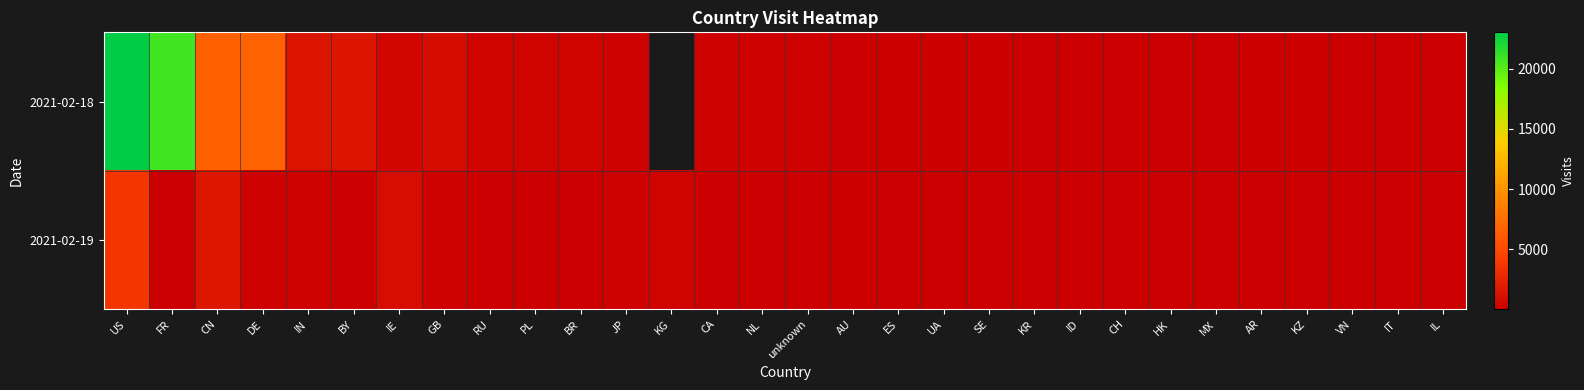

How many values in 2021-02-18 are above zero?

29